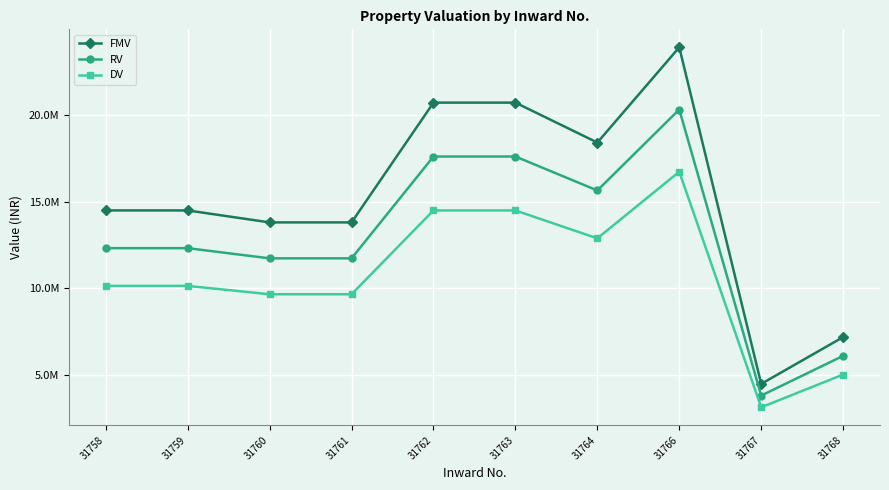

True or false: RV has a value of 12313019.2 at 31758.

True